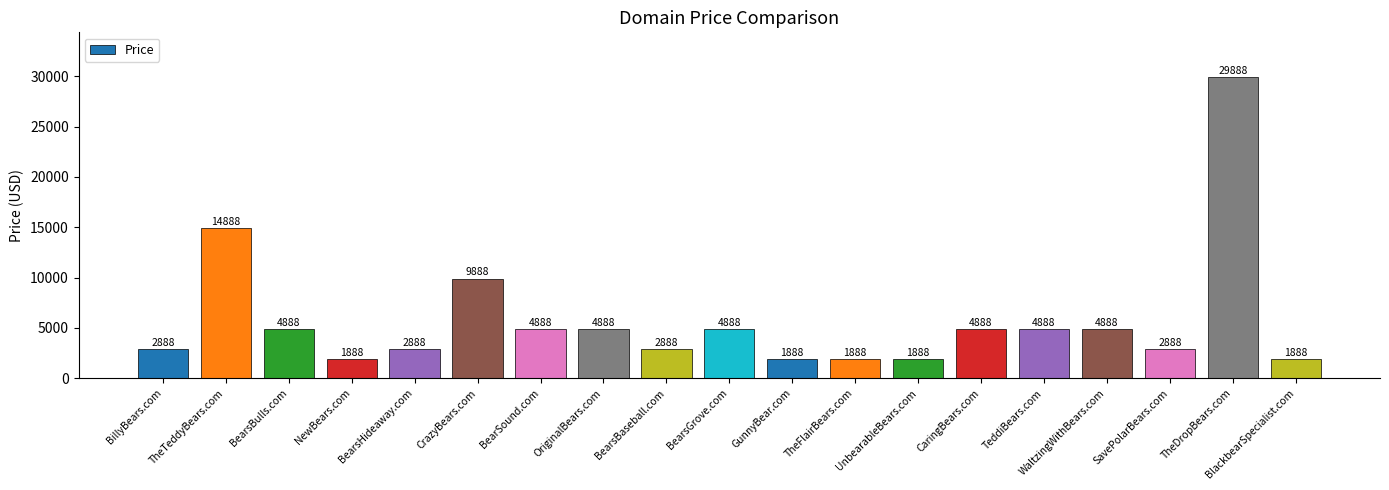

What is the sum of all values?

109872